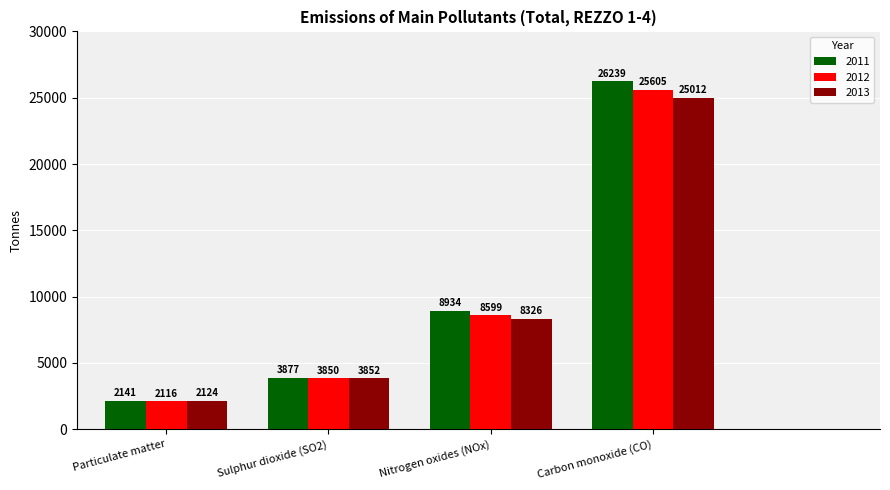

Are the bars horizontal?

No